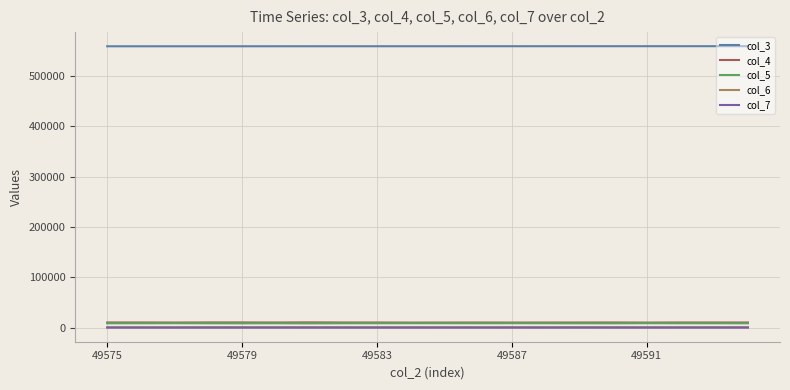

Which series has the largest total across all categories?

col_3